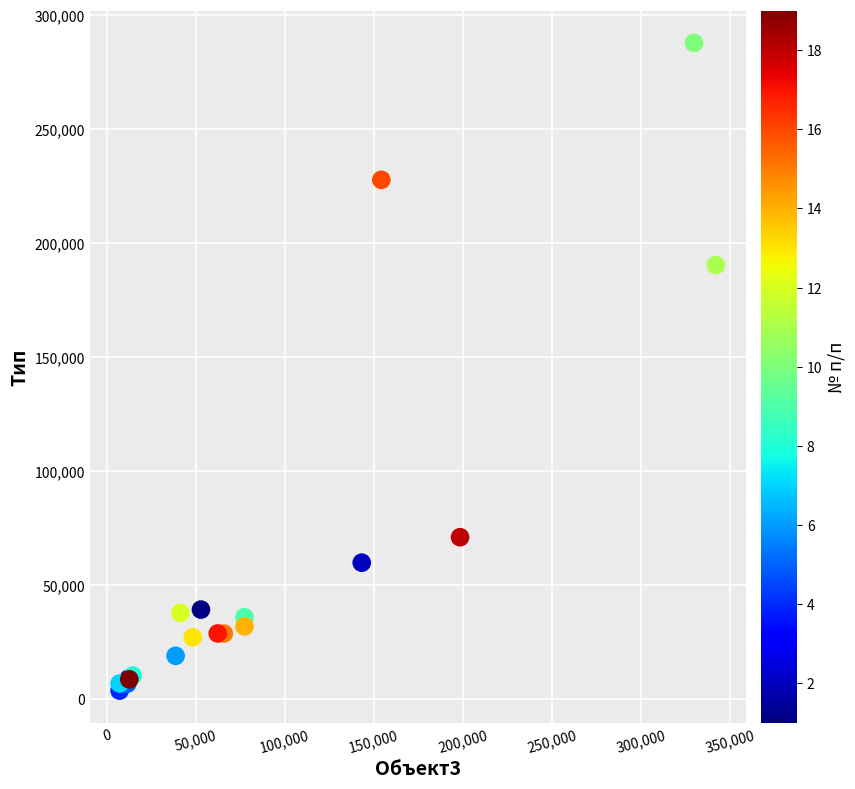

What Y value in the scatter plot is closest to 145829?

190442.6